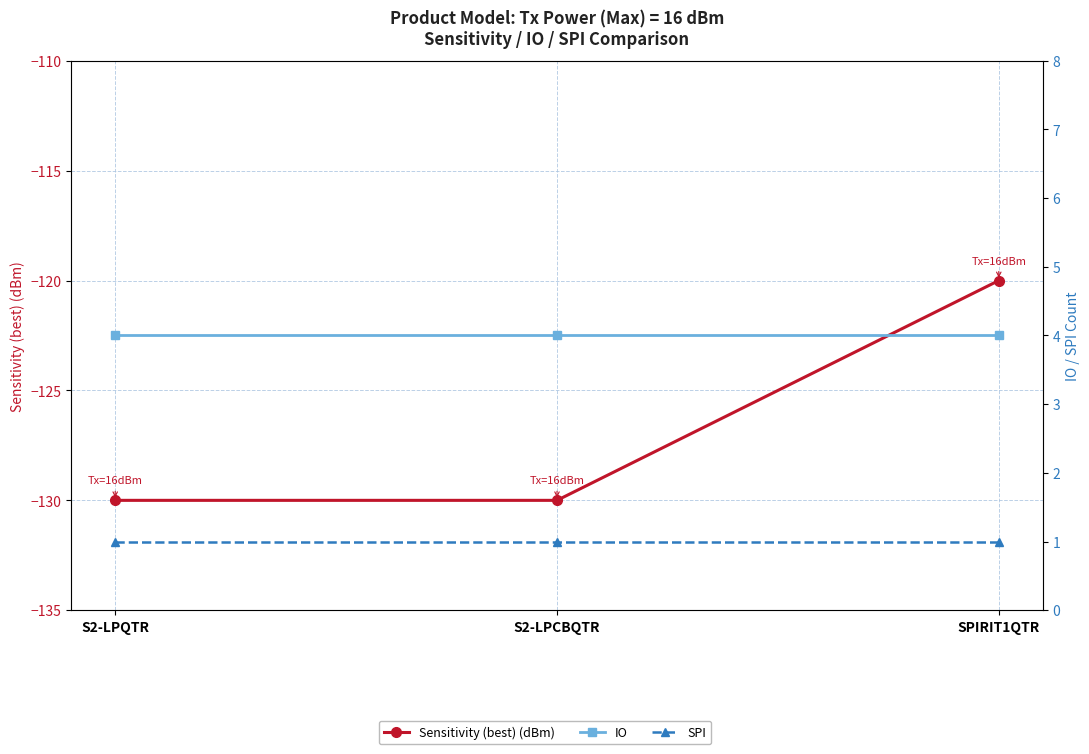

What is the sum of the SPI values at S2-LPQTR and S2-LPCBQTR?

2